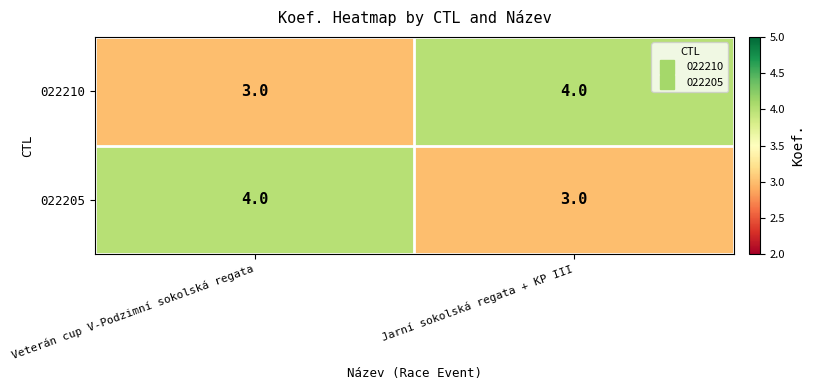

What is the smallest value displayed?

3